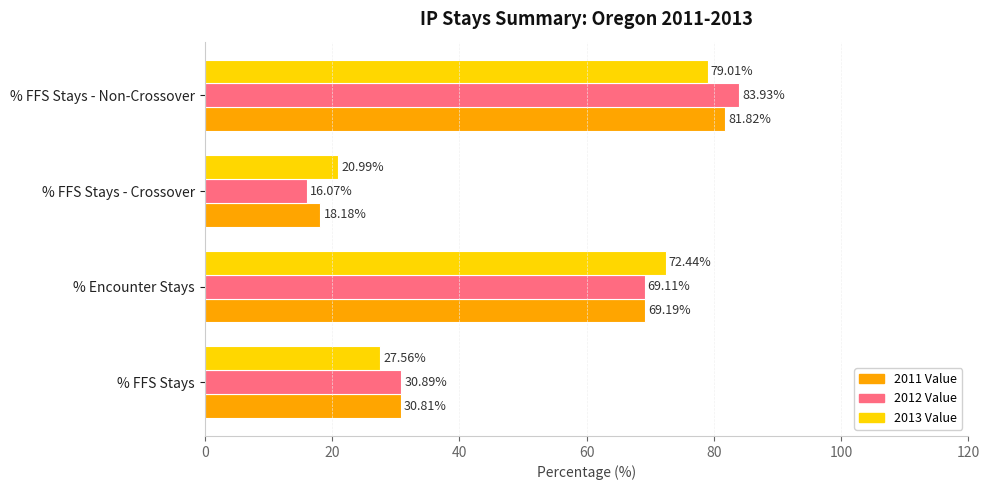

What is the difference between the 2011 Value values at % Encounter Stays and % FFS Stays - Crossover?

51.0